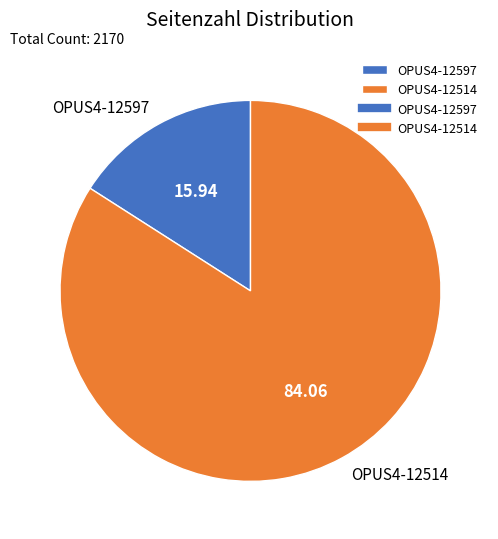

What is the largest slice in the pie chart?

OPUS4-12514